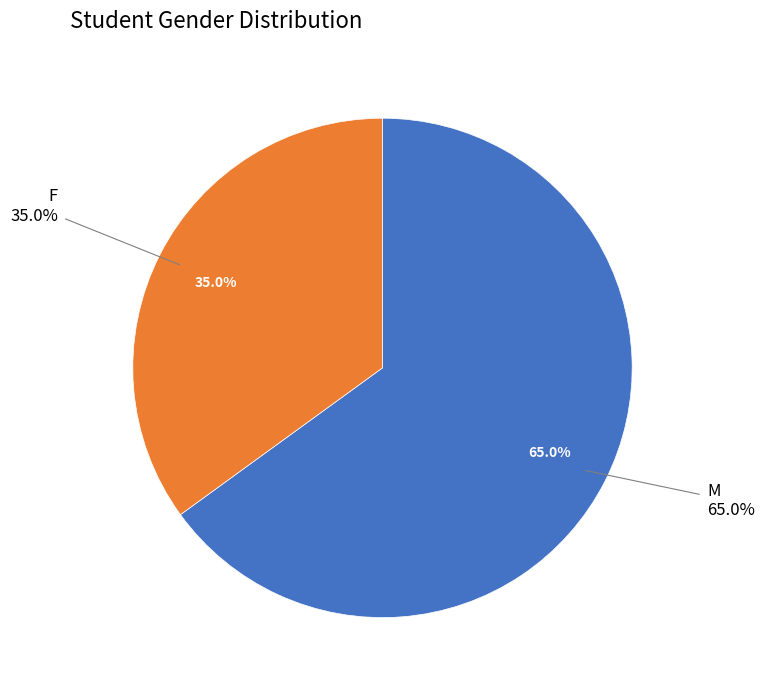

Which slice is the largest?

M